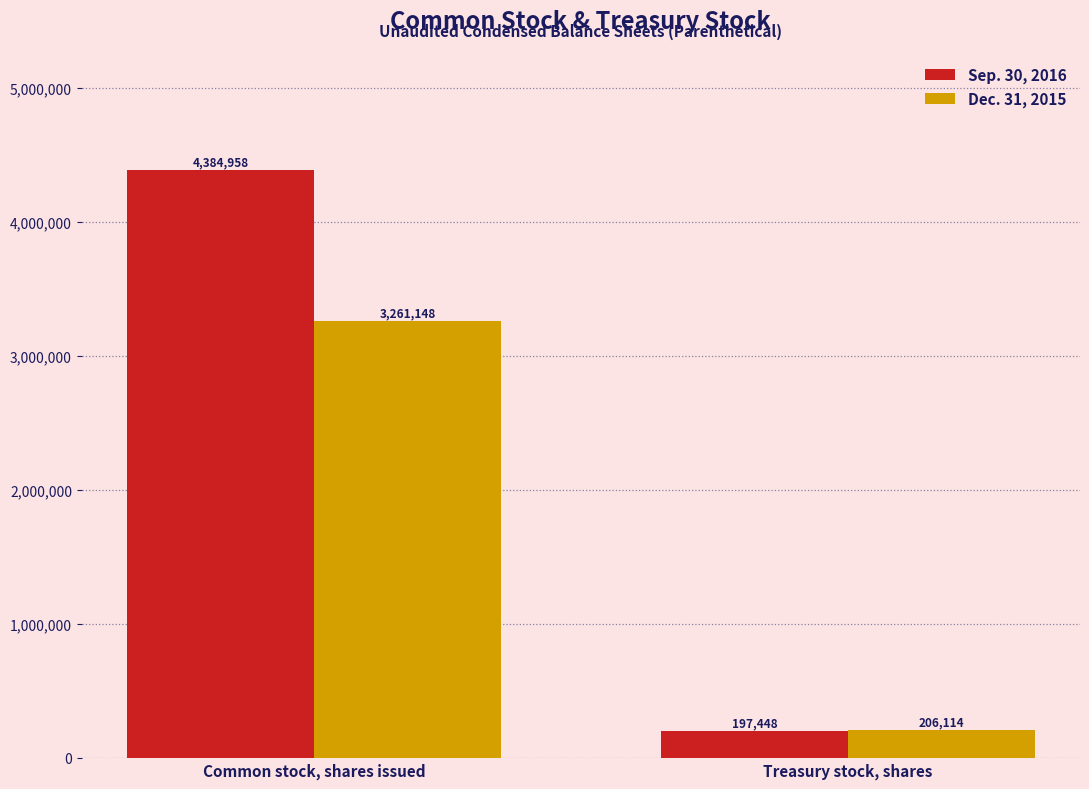

Reading left to right, list all the values displayed in this chart.

Sep. 30, 2016: 4384958	197448
Dec. 31, 2015: 3261148	206114